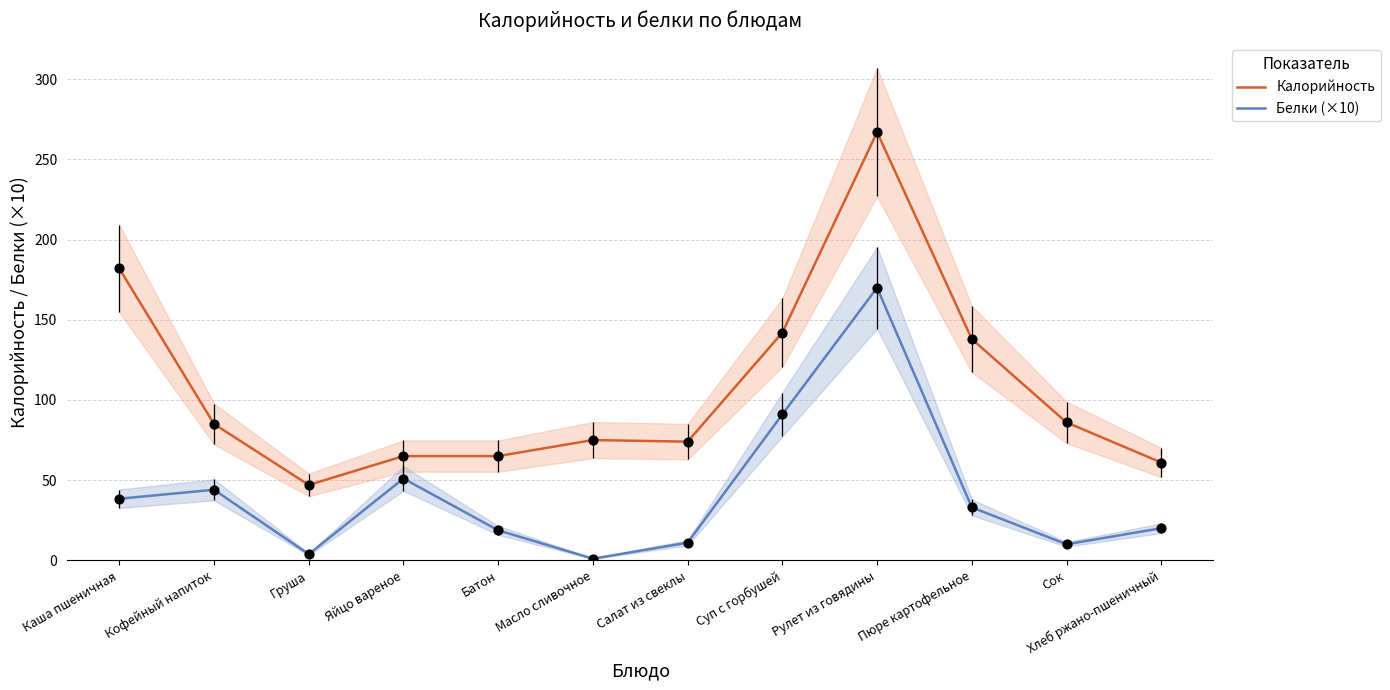

Which series reaches the minimum Y coordinate?

Белки (×10)